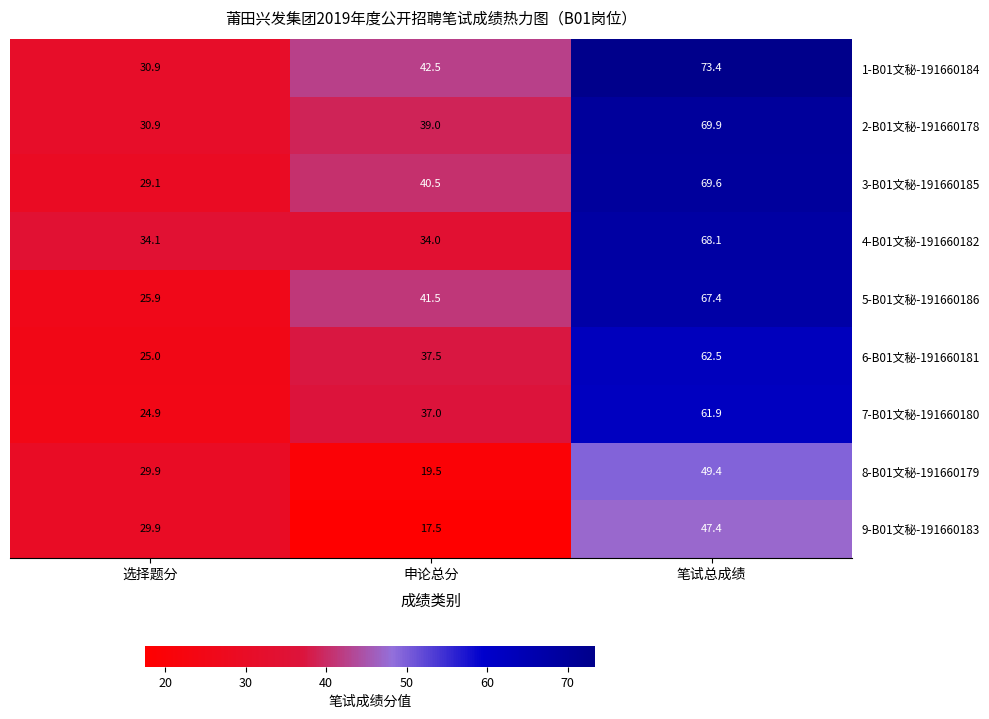

Where is 8-B01文秘-191660179 nearest to the value 34?

选择题分